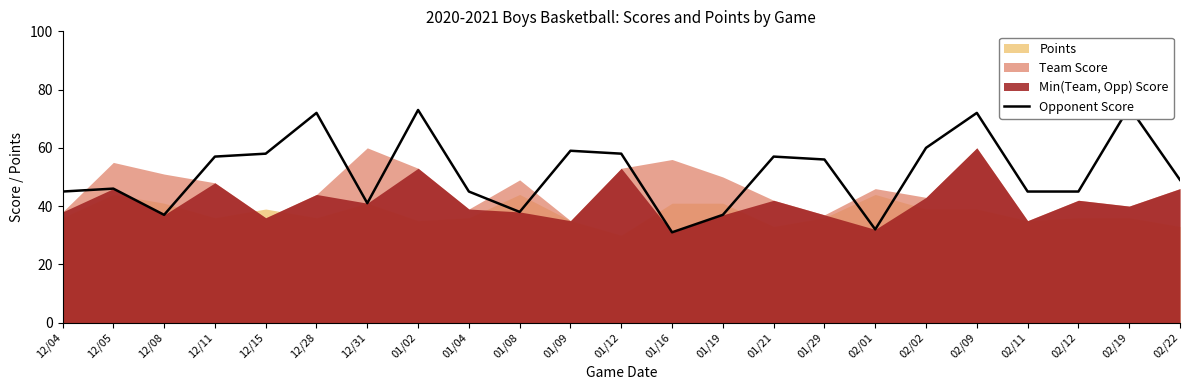

Rank the categories by value from highest to lowest.

02/19, 01/02, 12/28, 02/09, 02/02, 01/09, 12/15, 01/12, 12/11, 01/21, 01/29, 02/22, 12/05, 12/04, 01/04, 02/11, 02/12, 12/31, 01/08, 12/08, 01/19, 02/01, 01/16